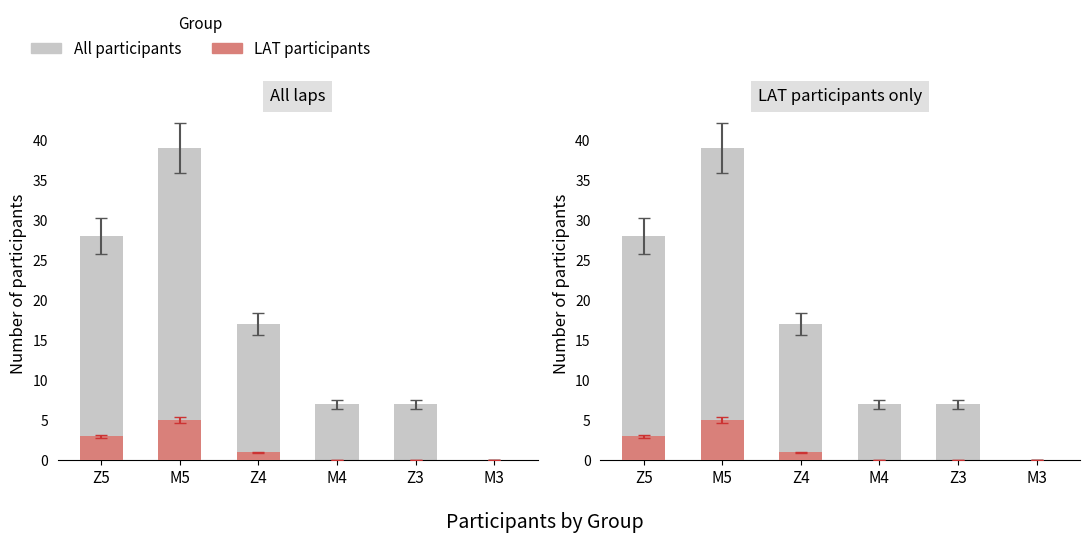

How many All participants values are between 7 and 28?

4